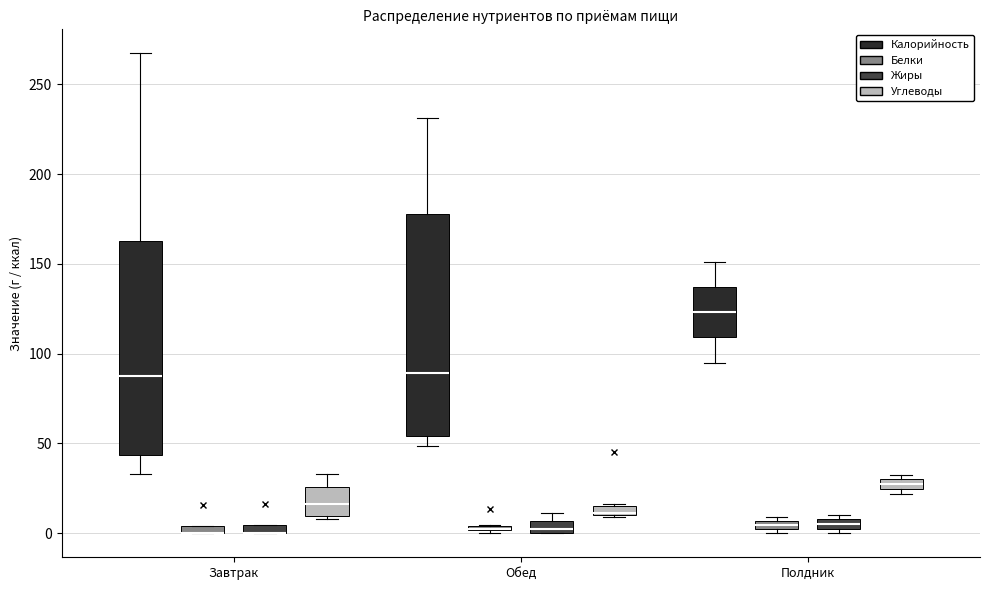

Where is the lower edge of the box for Полдник (Белки) on the y-axis? The values are not printed on the chart, so give them approximately, as read against the axis.

0